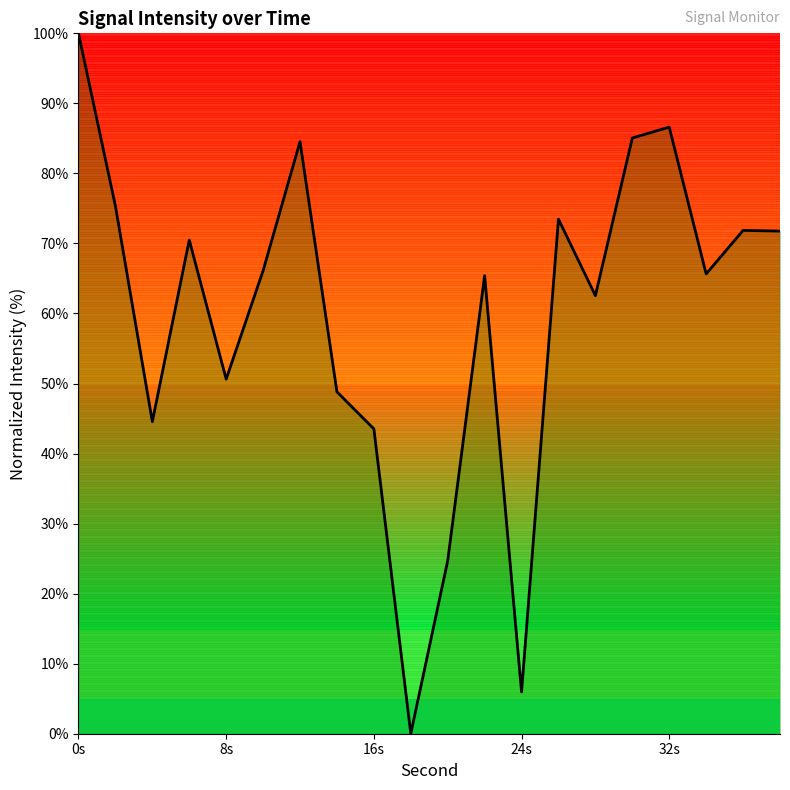

What is the maximum value shown in the chart?

100.0